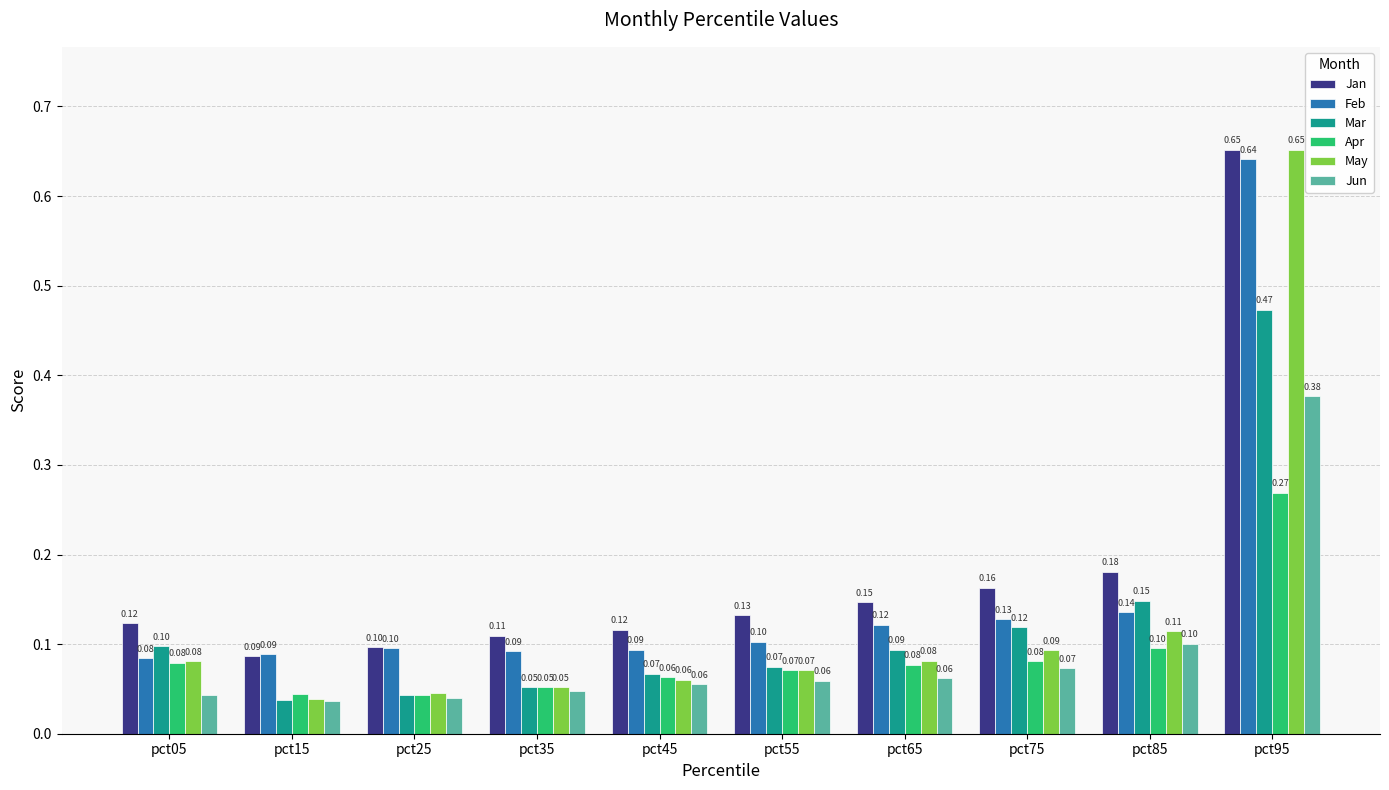

Read the Apr value at pct85.

0.1